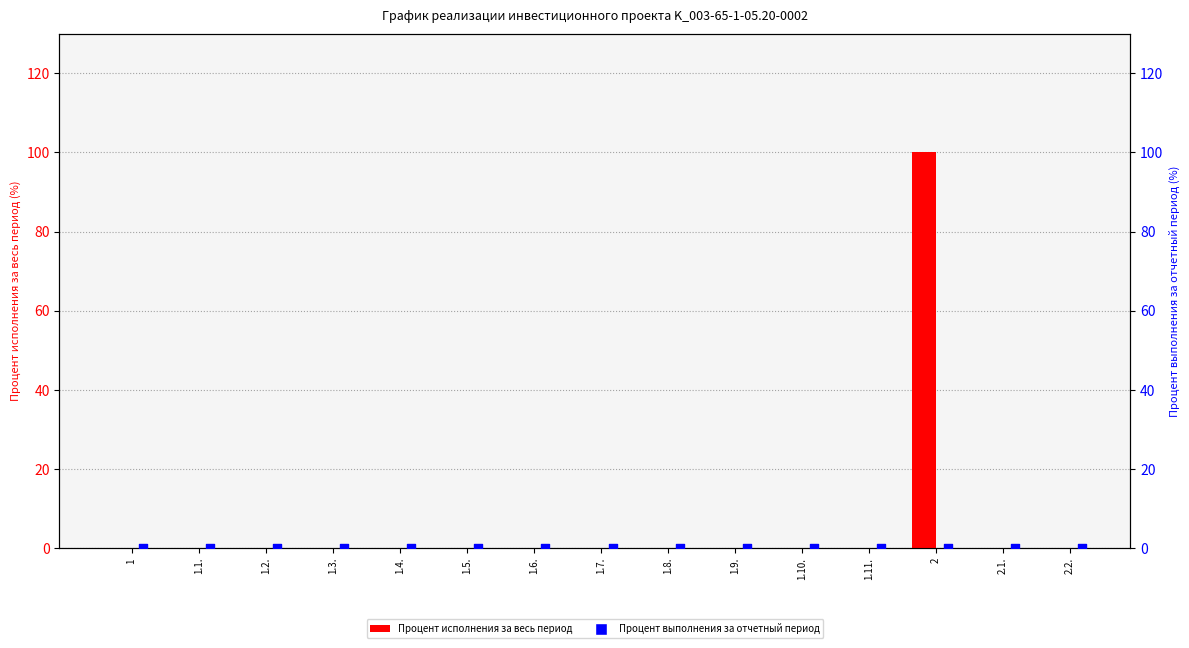

Is the value of Процент выполнения за отчетный период at 1.3. greater than the value of Процент исполнения за весь период at 1.11.?

No